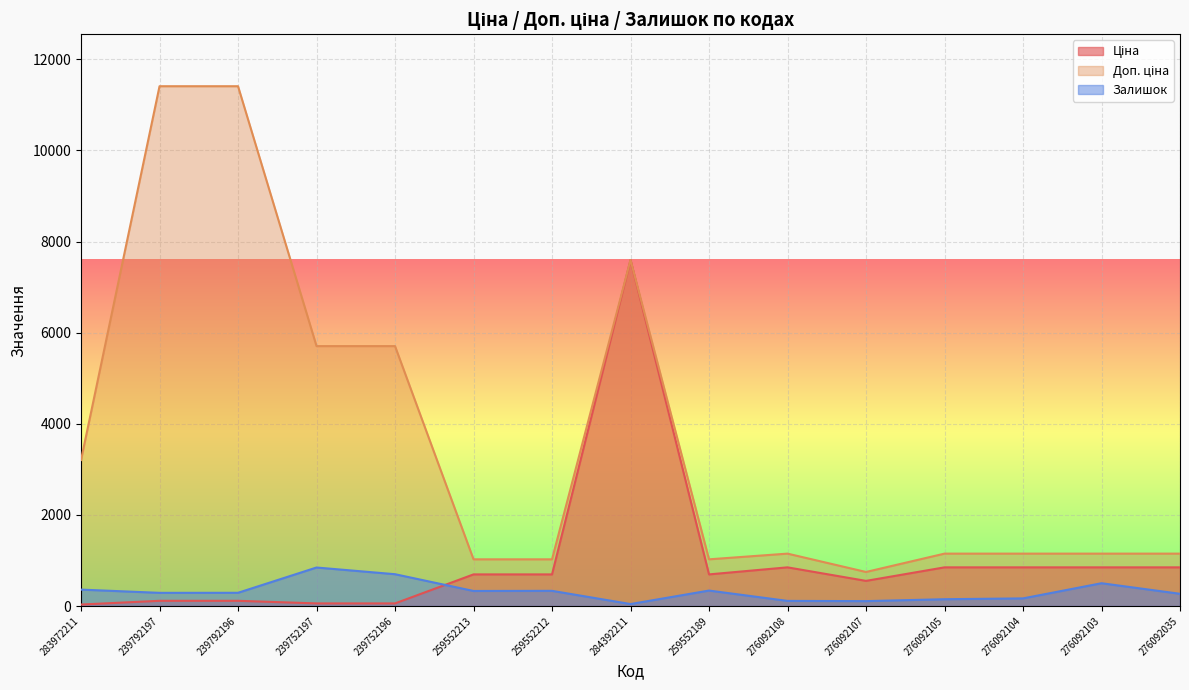

What position from the left is 276092108?

10